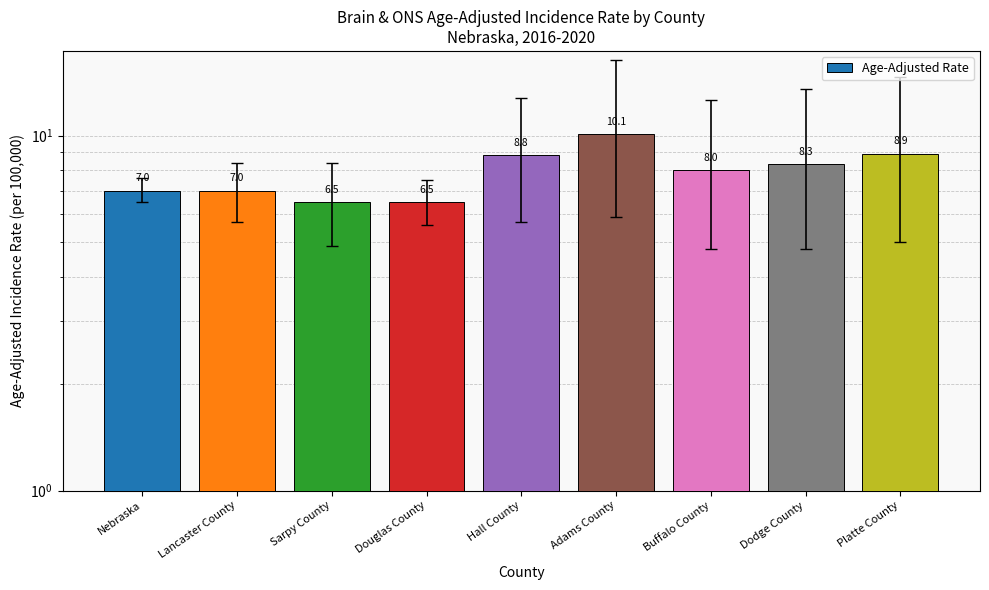

At which label does the data first exceed 8?

Hall County